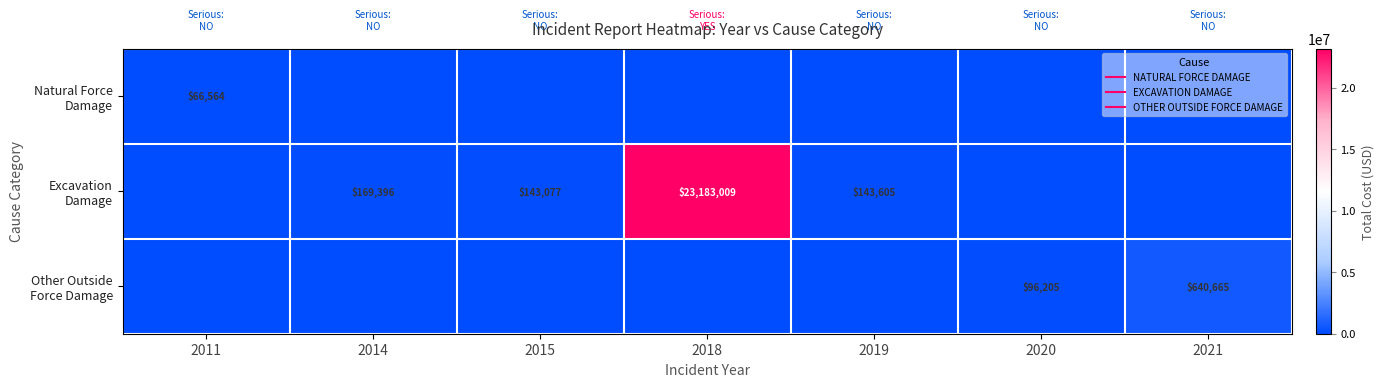

Between 2015 and 2021, which series saw the biggest shift?

Other Outside Force Damage